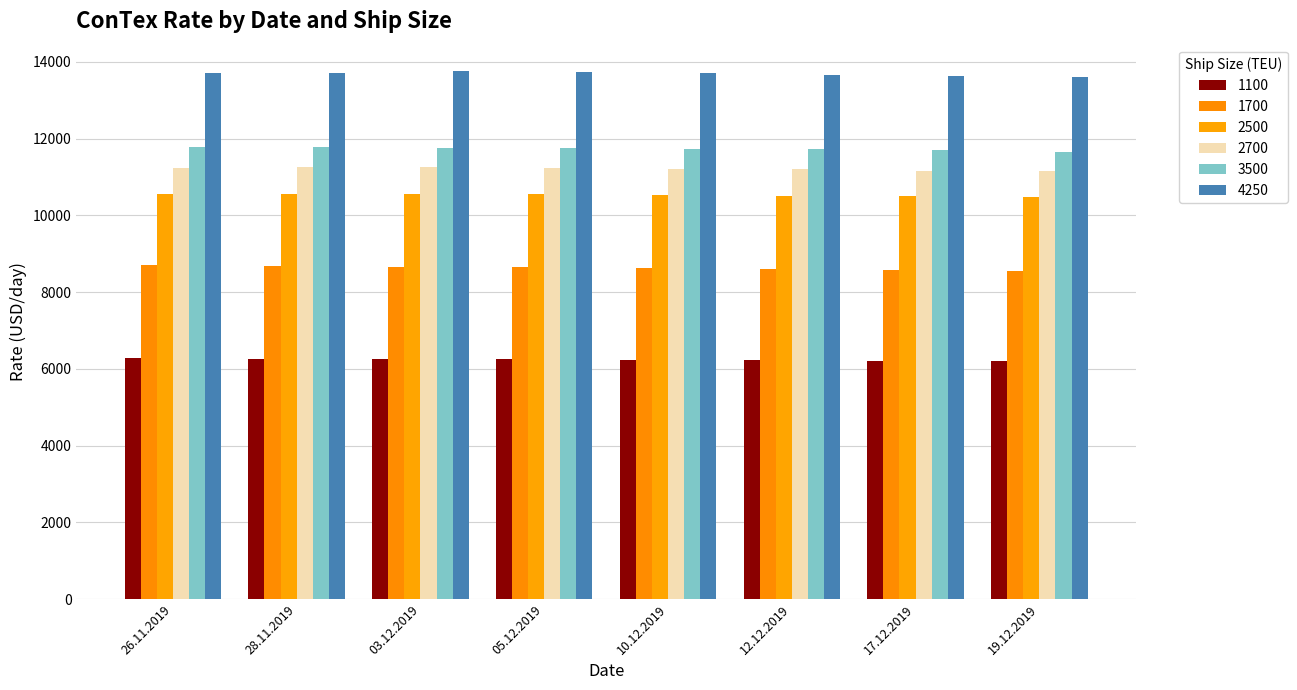

What is the greatest value displayed?

13759